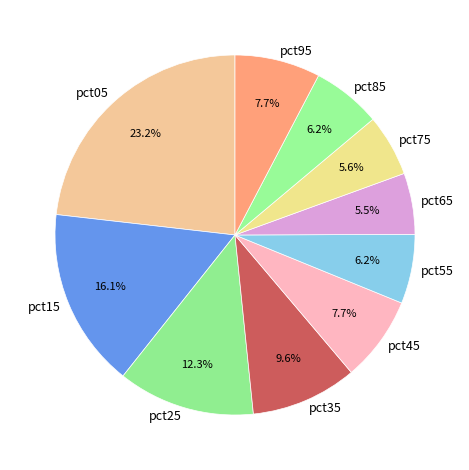

Which slice is the largest?

pct05